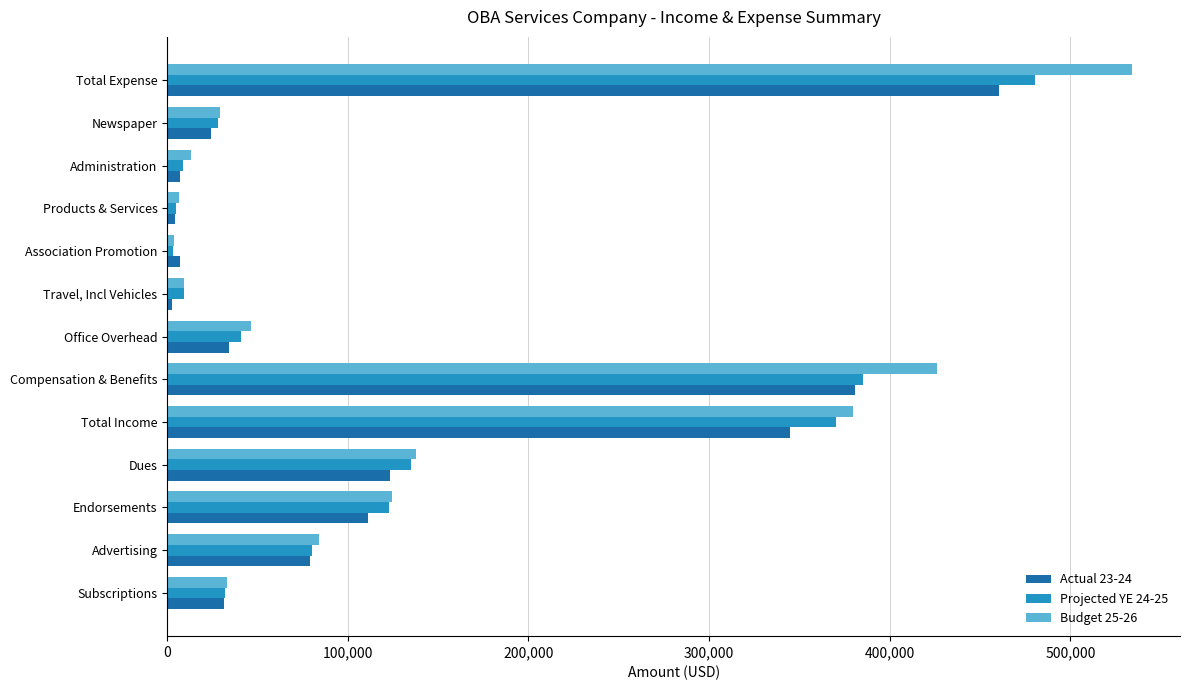

At which category does the chart reach its peak across all series?

Total Expense